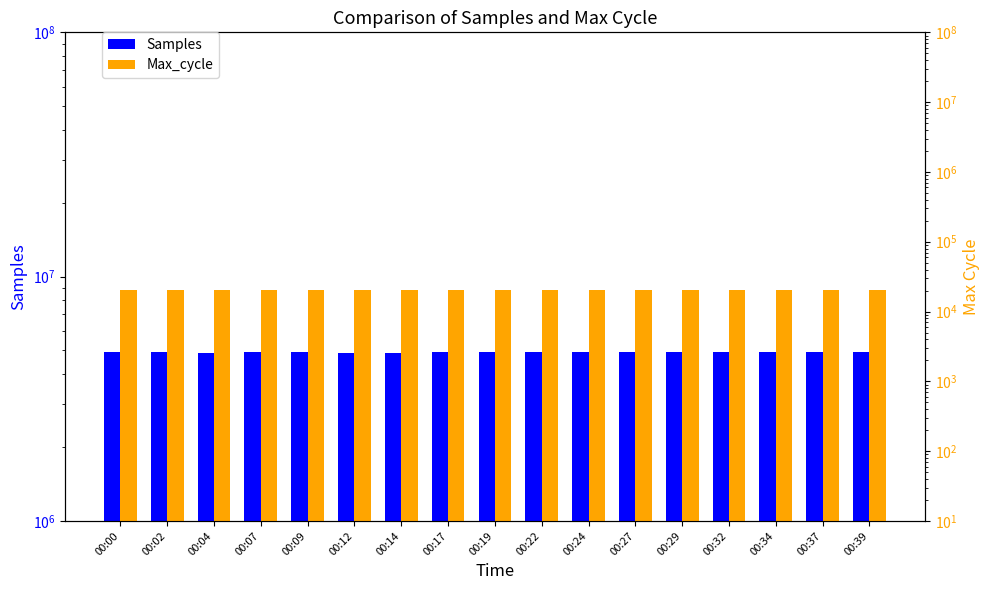

Reading right to left, extract all data points from this chart.

Samples: 00:39=4901963	00:37=4902610	00:34=4902504	00:32=4903338	00:29=4903740	00:27=4903705	00:24=4898959	00:22=4899858	00:19=4898120	00:17=4899237	00:14=4886776	00:12=4884344	00:09=4898561	00:07=4901368	00:04=4888121	00:02=4897844	00:00=4896142
Max_cycle: 00:39=20080	00:37=20052	00:34=20097	00:32=20052	00:29=20136	00:27=20049	00:24=20064	00:22=20474	00:19=20049	00:17=20055	00:14=20049	00:12=20056	00:09=20436	00:07=20056	00:04=20139	00:02=20045	00:00=20135